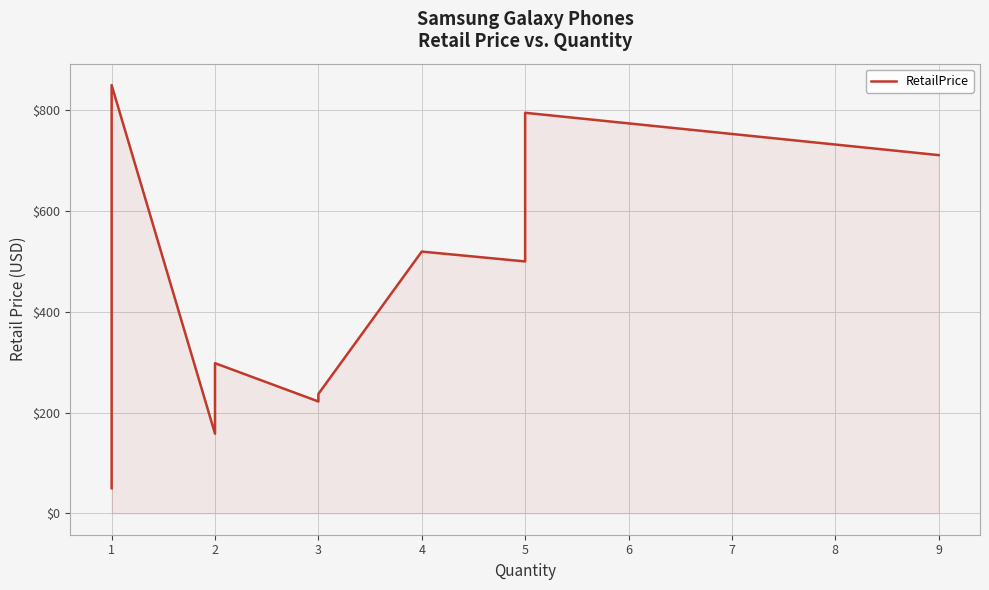

How many data points are above 258?

13